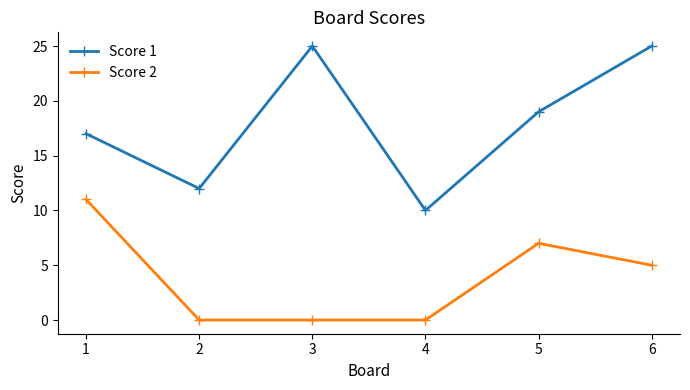

True or false: Score 1 has more than 0 interior local peaks.

True